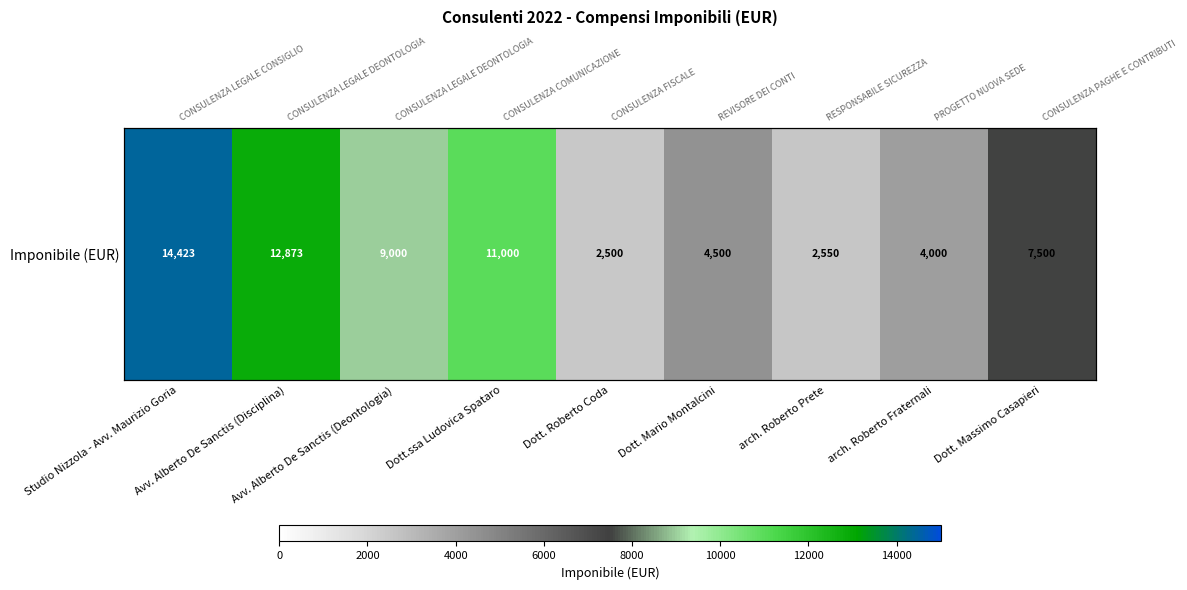

What is the difference between the maximum and minimum values?

11923.1